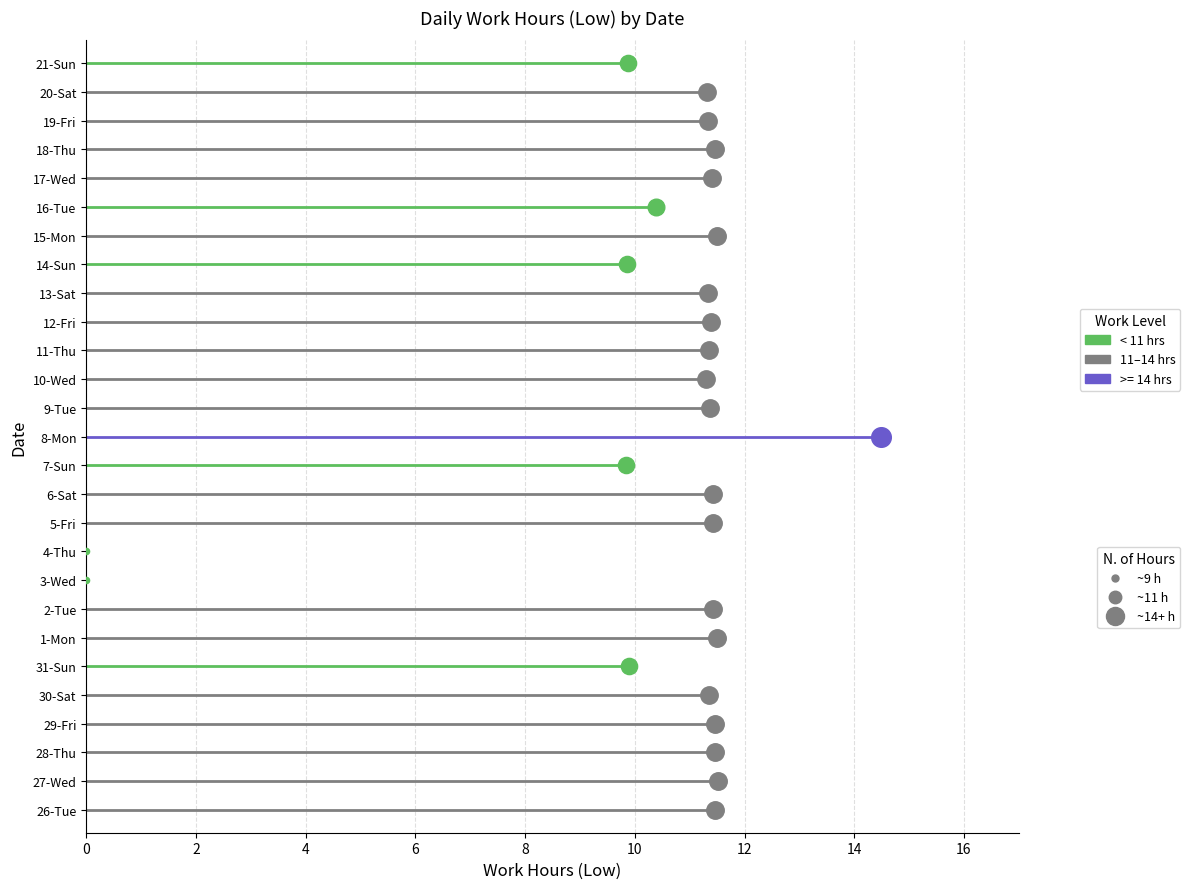

What is the change in value from 28-Thu to 2-Tue?

-0.1